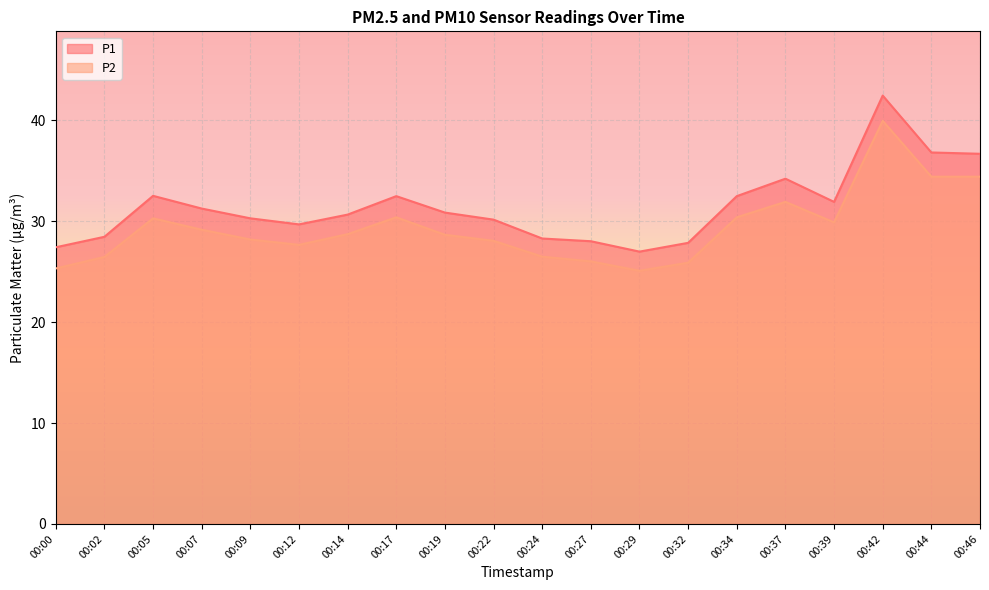

Is the value of P1 at 00:32 greater than the value of P2 at 00:34?

No